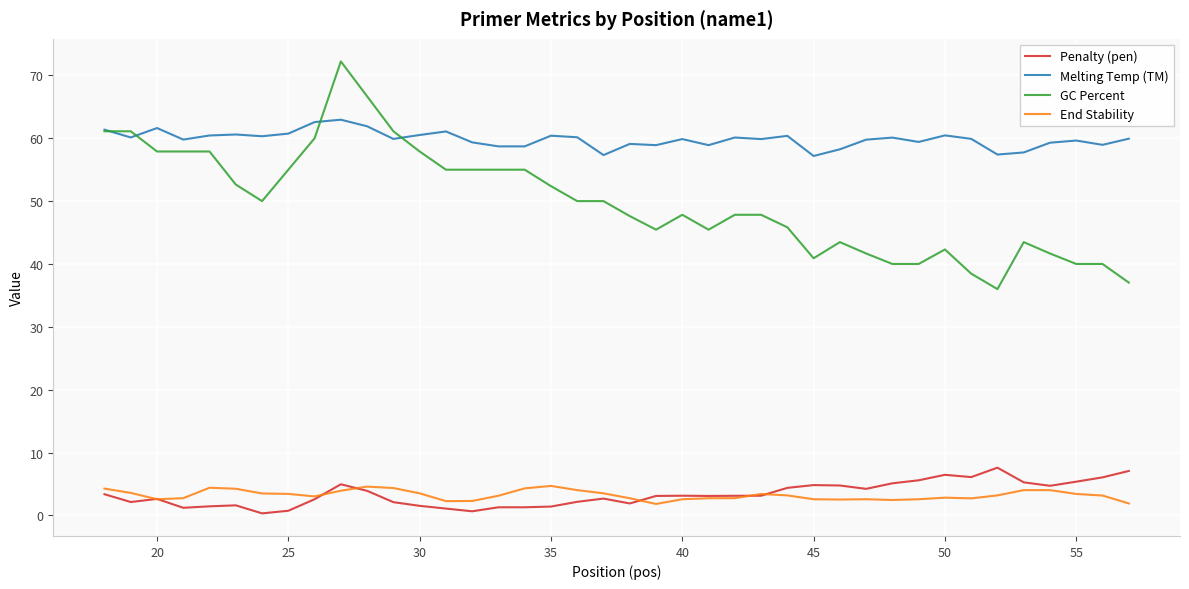

True or false: GC Percent and Penalty (pen) cross at least once.

False